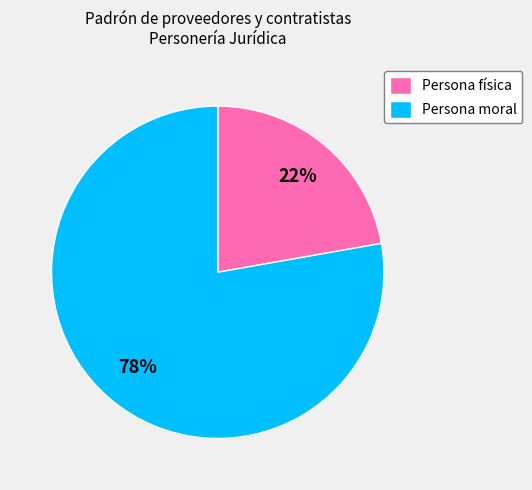

To the nearest percent, what is the difference between the Persona física and Persona moral slice percentages?

56%